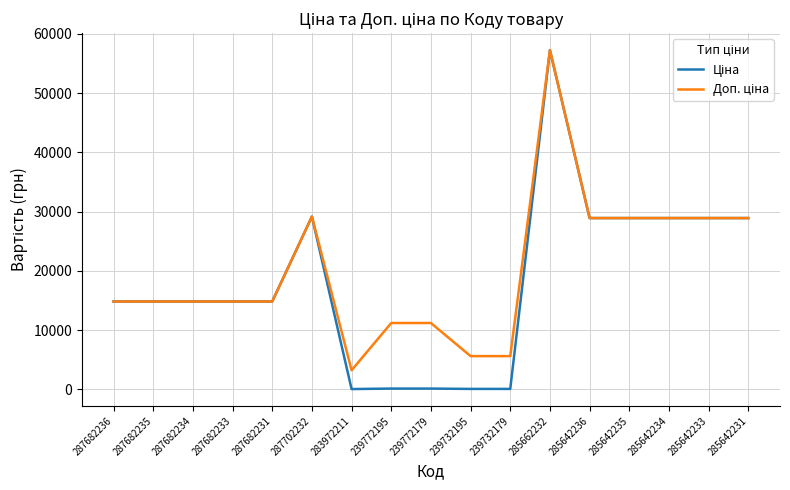

Does the chart display data point markers on the line(s)?

No